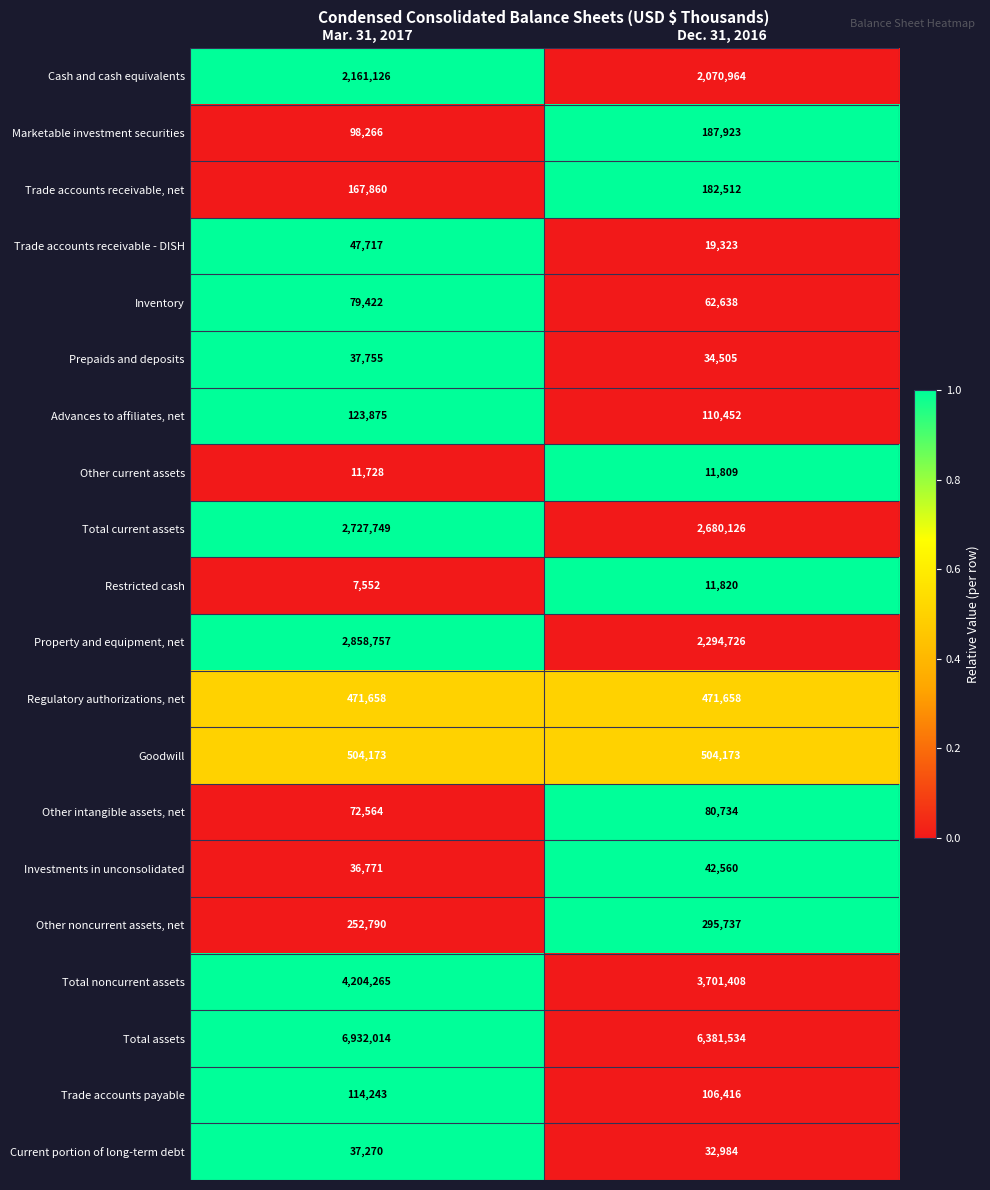

What is the maximum value for Total current assets?

2727749